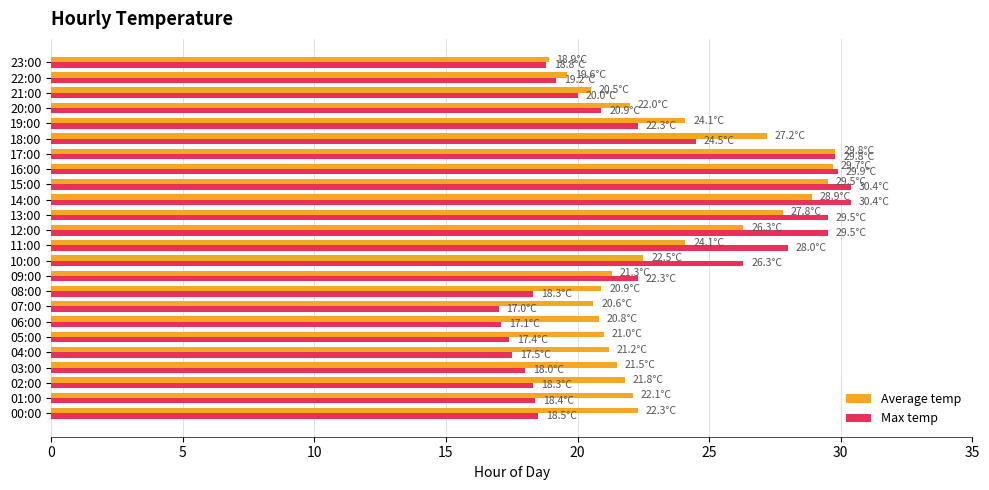

What is the difference between the maximum and minimum values in the Average temp series?

10.9